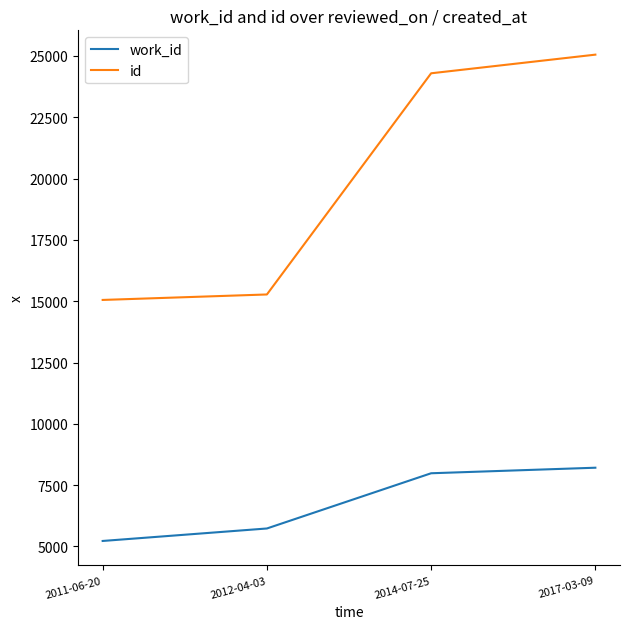

What is the total value across all series at 2011-06-20?

20275